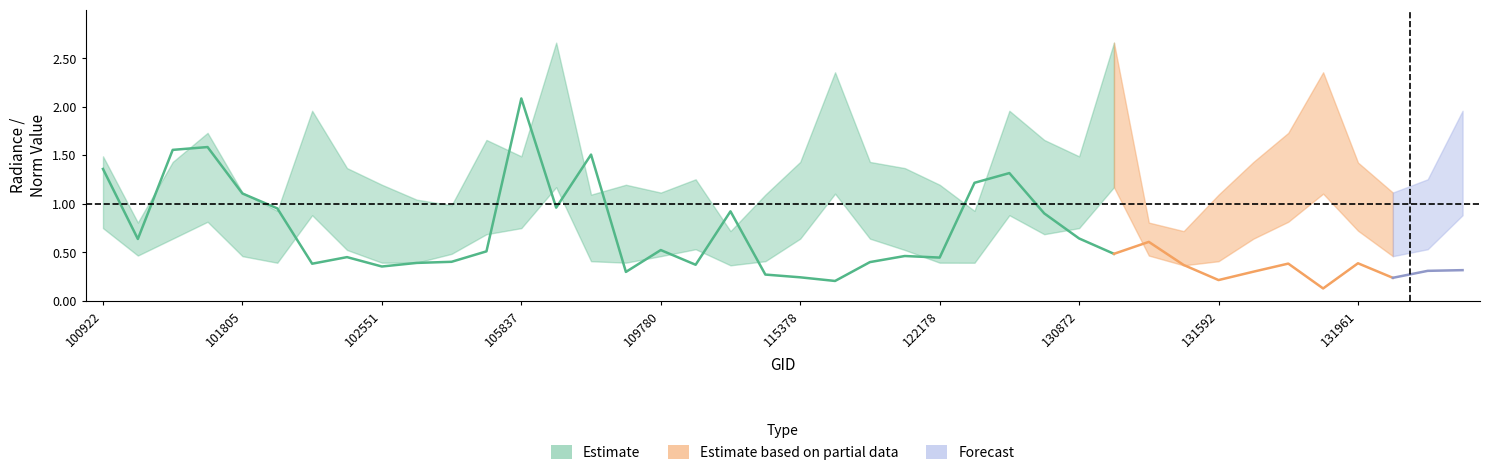

How many rade9_bin_1q values are between 0 and 1?

36